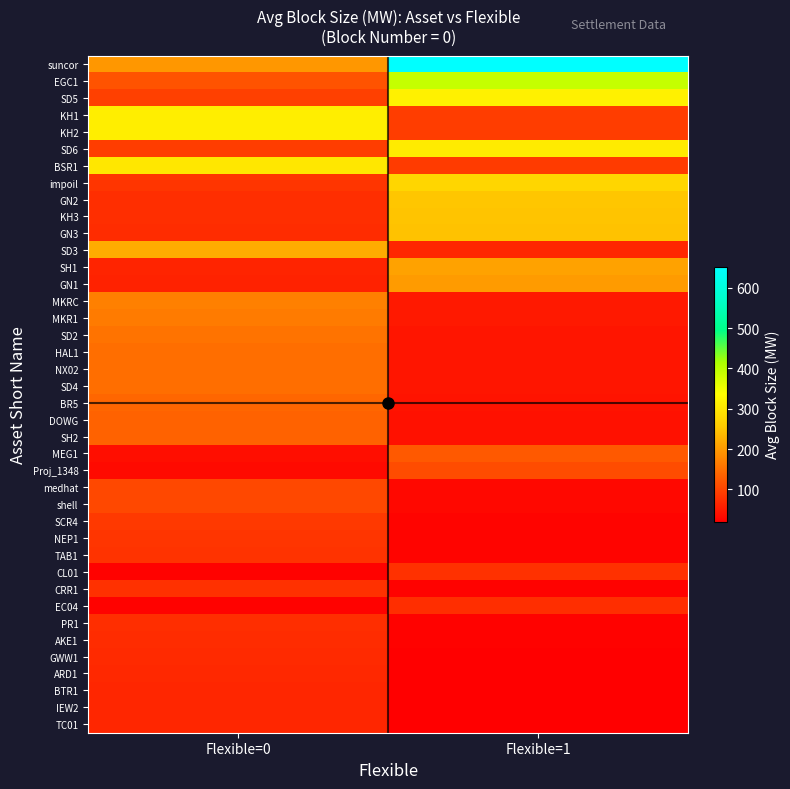

Count the number of data series in this chart.

40